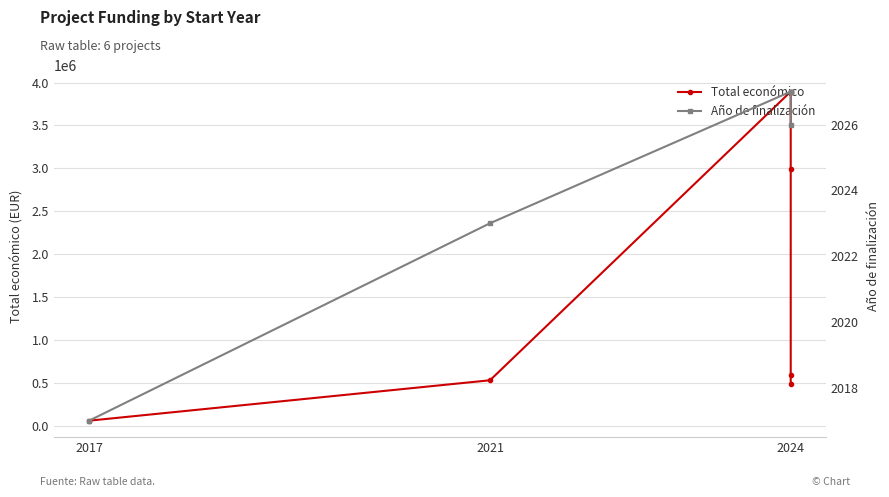

Where is Año de finalización nearest to the value 2022?

2021